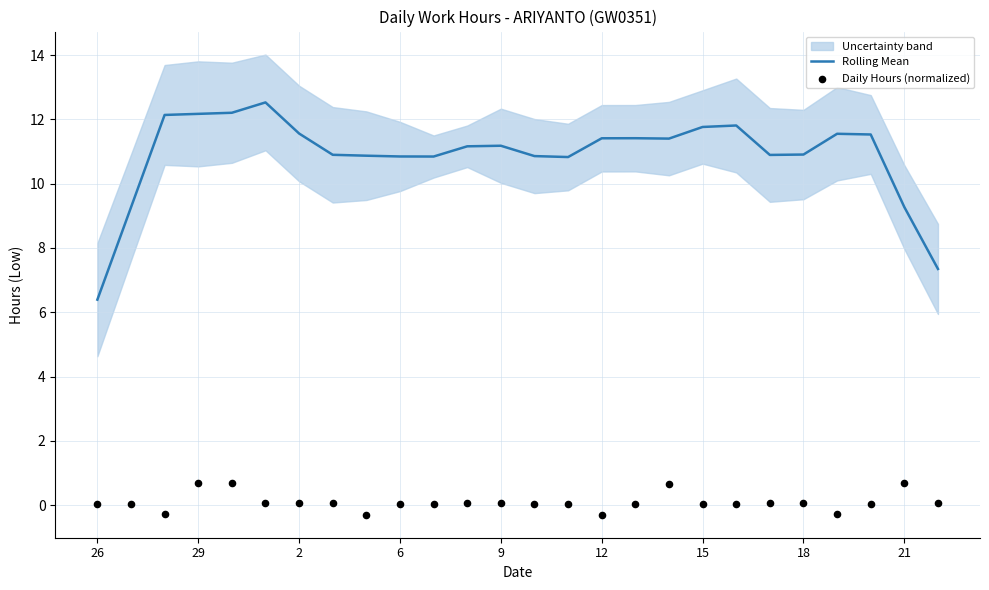

Is it true that Rolling Mean equals 11.8 at 15?

True